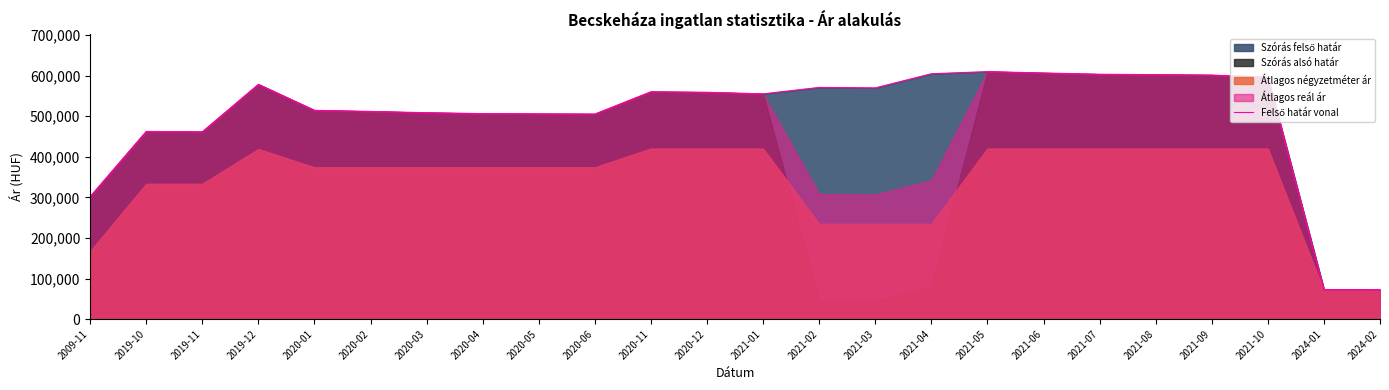

At which label is the value closest to 340971?

2009-11